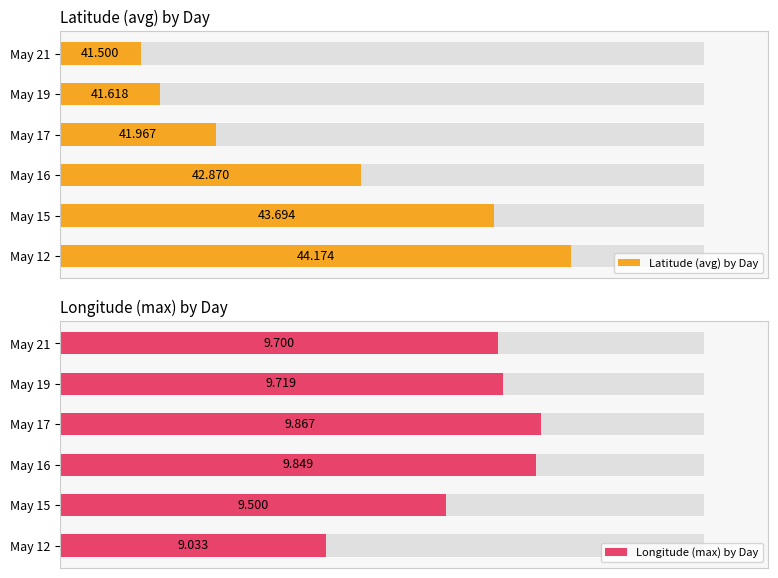

At May 12, list the series in order from smallest to largest.

Longitude (max) by Day, Latitude (avg) by Day